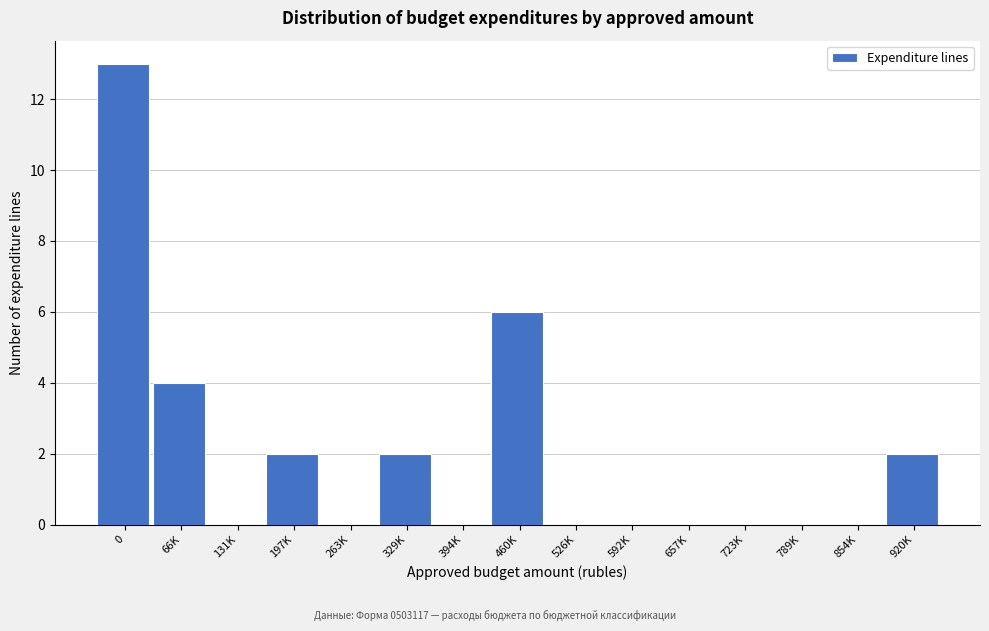

Reading right to left, list all the values displayed in this chart.

920K=2	854K=0	789K=0	723K=0	657K=0	592K=0	526K=0	460K=6	394K=0	329K=2	263K=0	197K=2	131K=0	66K=4	0=13